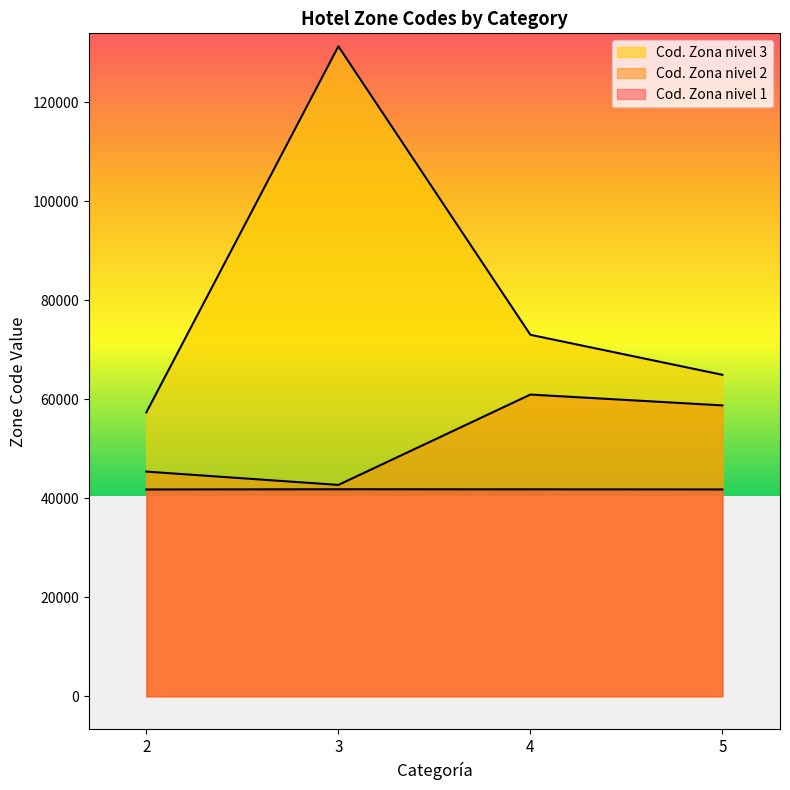

How many lines are shown in the chart?

3